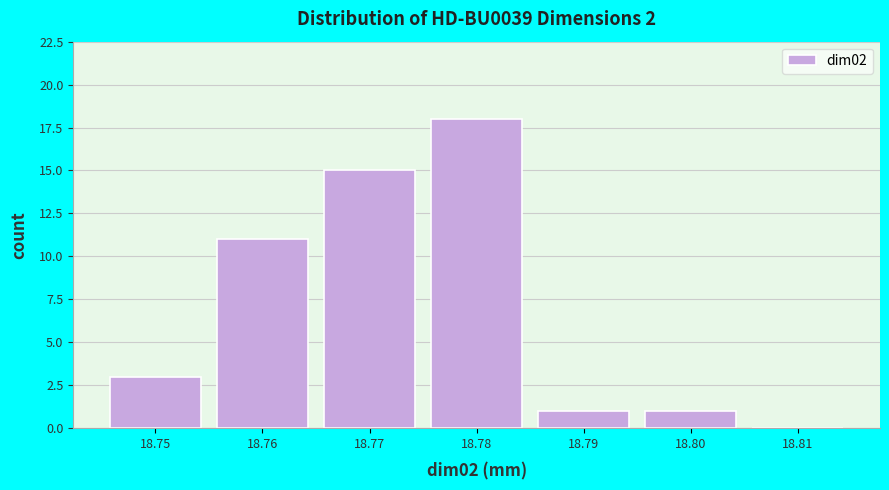

Over which range of the x-axis is the bar tallest?

18.775 to 18.785